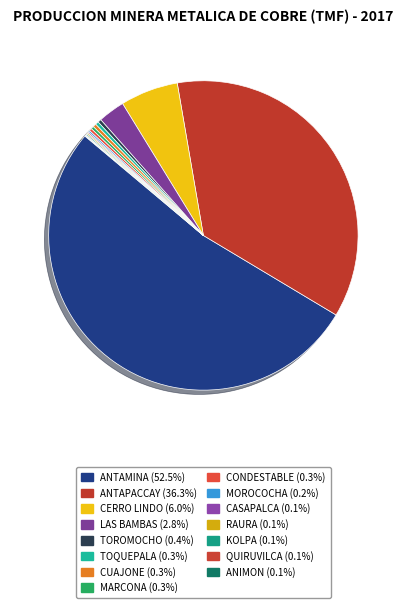

How many segments does this pie chart have?

15